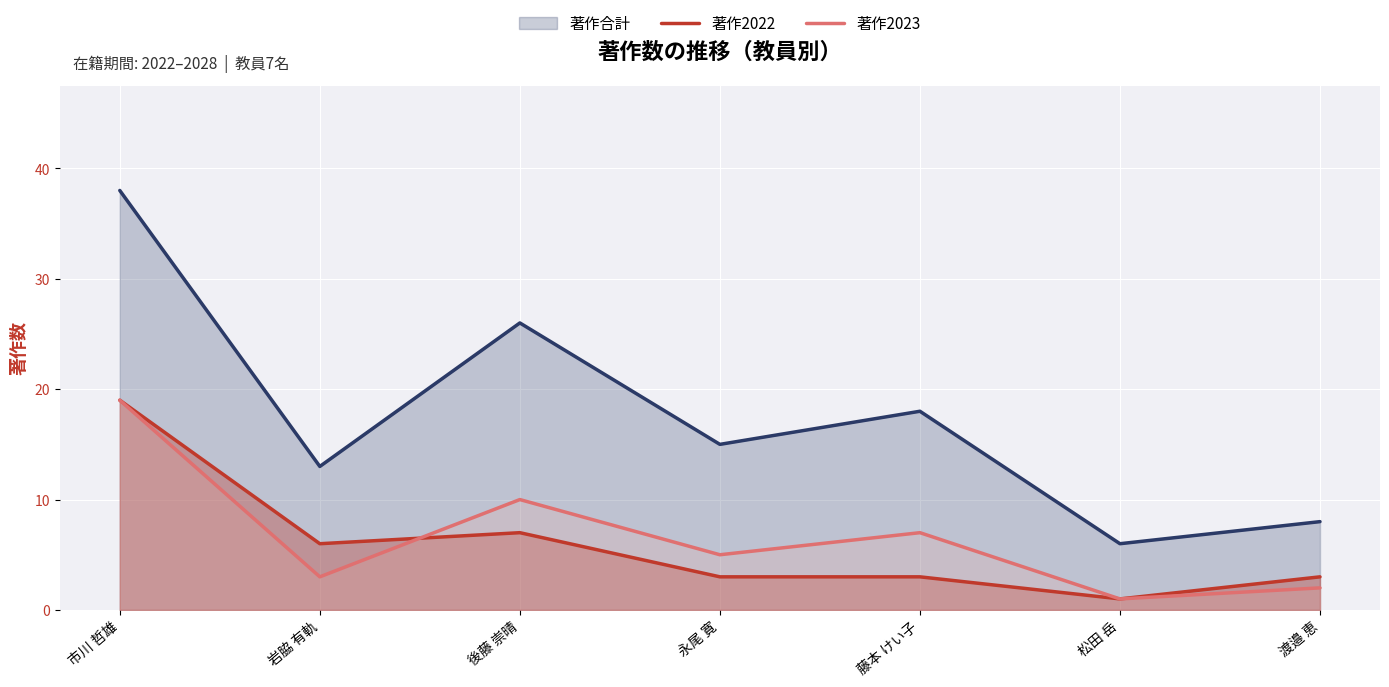

List the labels in order of 著作2022 value, largest first.

市川 哲雄, 後藤 崇晴, 岩脇 有軌, 永尾 寛, 藤本 けい子, 渡邉 恵, 松田 岳